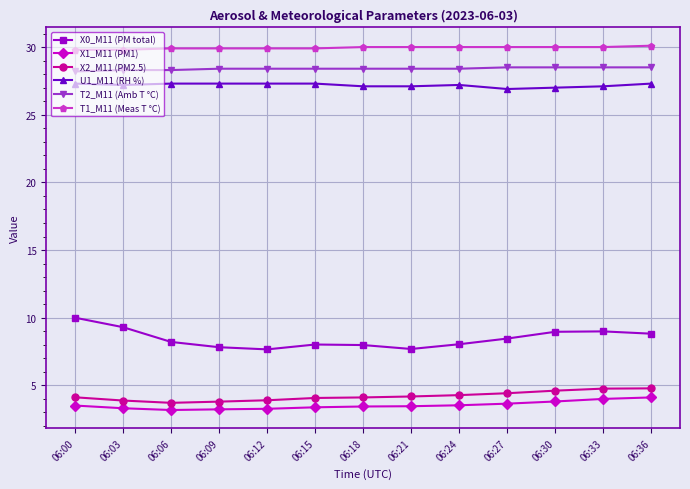

What is the maximum value for X1_M11 (PM1)?

4.1